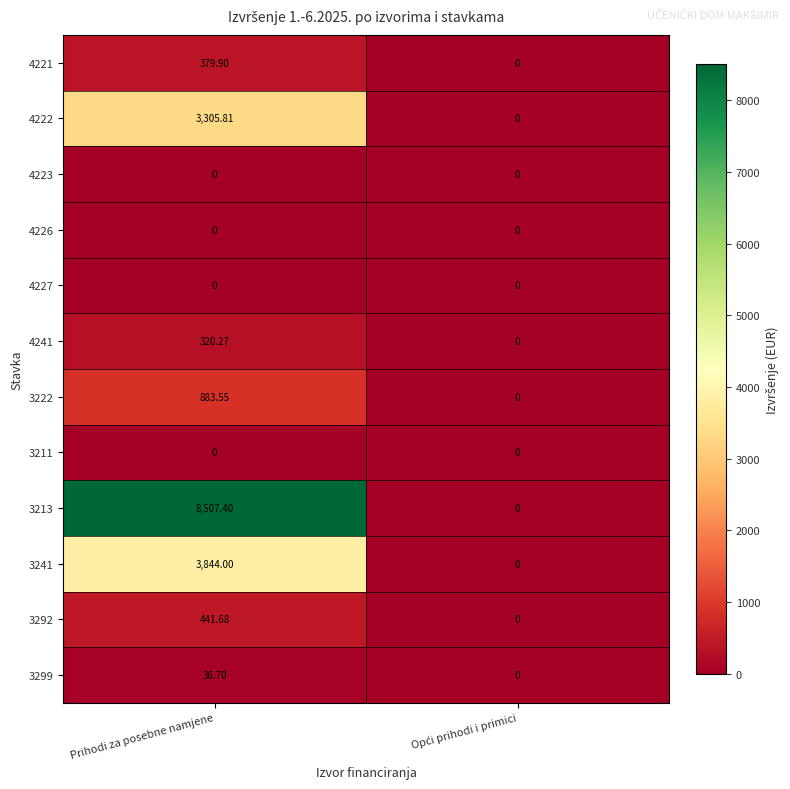

Which category has the highest value in the 4221 series?

Prihodi za posebne namjene